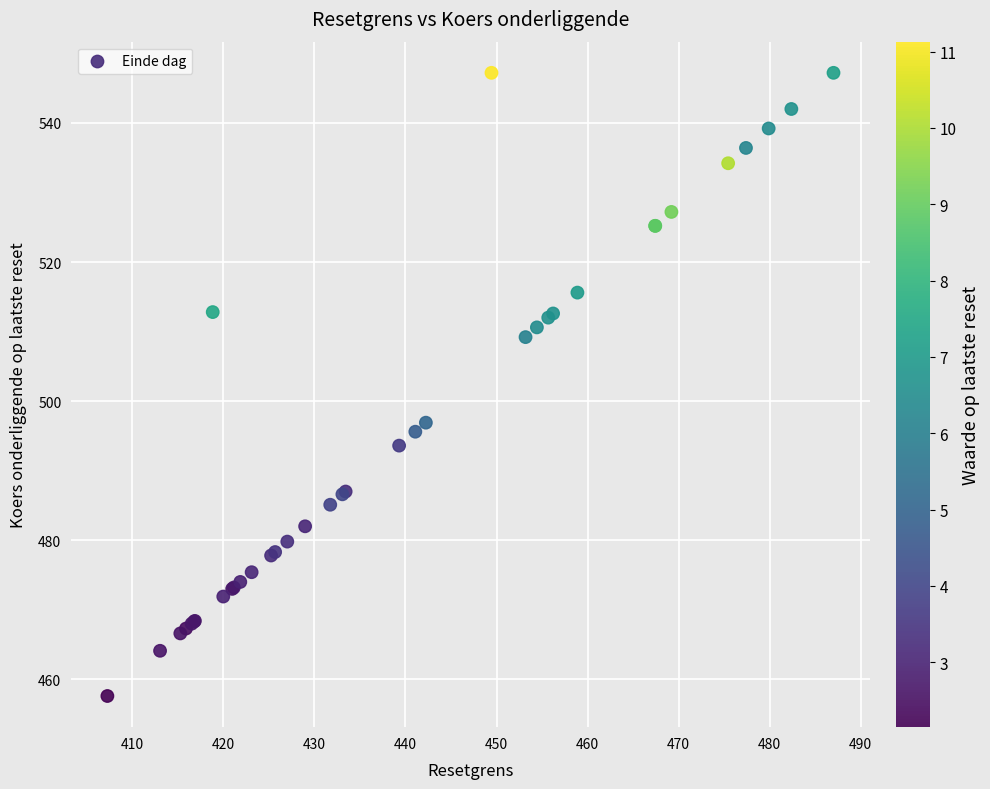

What Y value in the scatter plot is closest to 502?

496.9